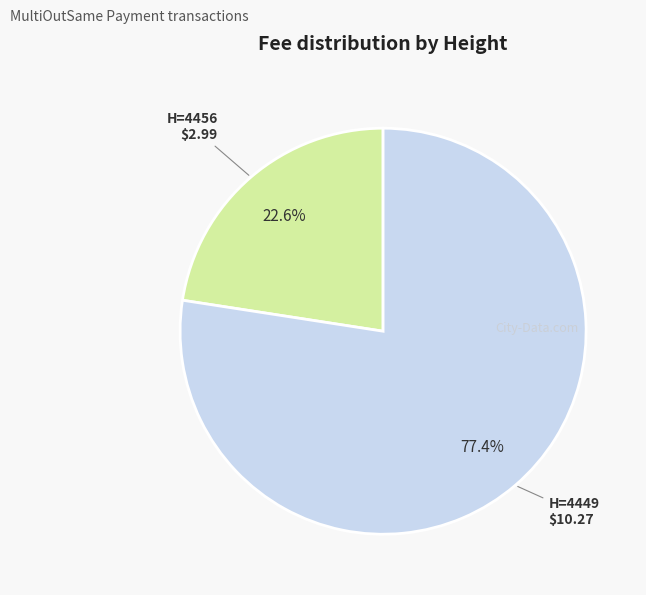

Is there a majority slice in this chart?

Yes